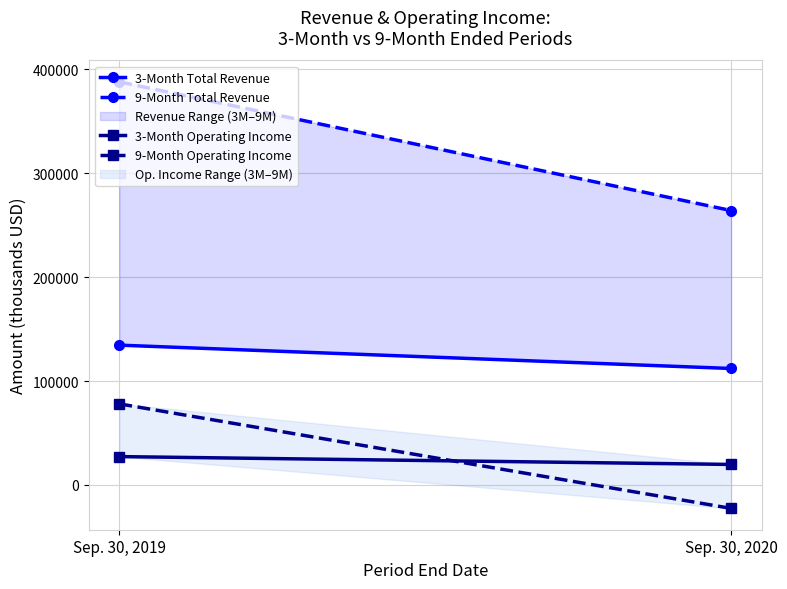

List the series in order of their peak value, highest first.

9-Month Total Revenue, 3-Month Total Revenue, 9-Month Operating Income, 3-Month Operating Income